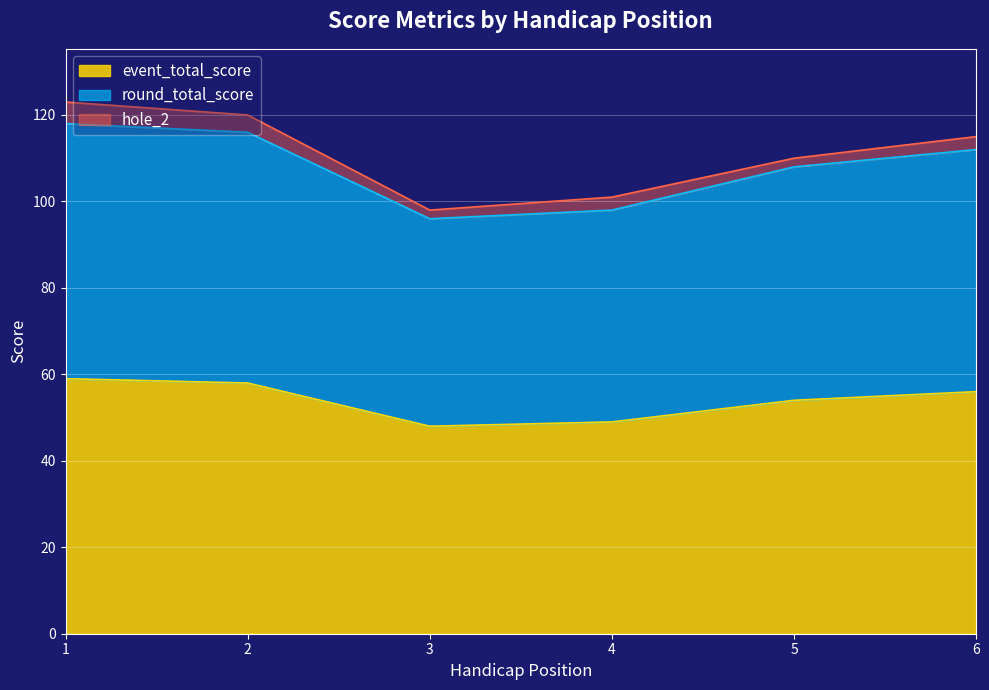

True or false: round_total_score and event_total_score intersect in this chart.

False